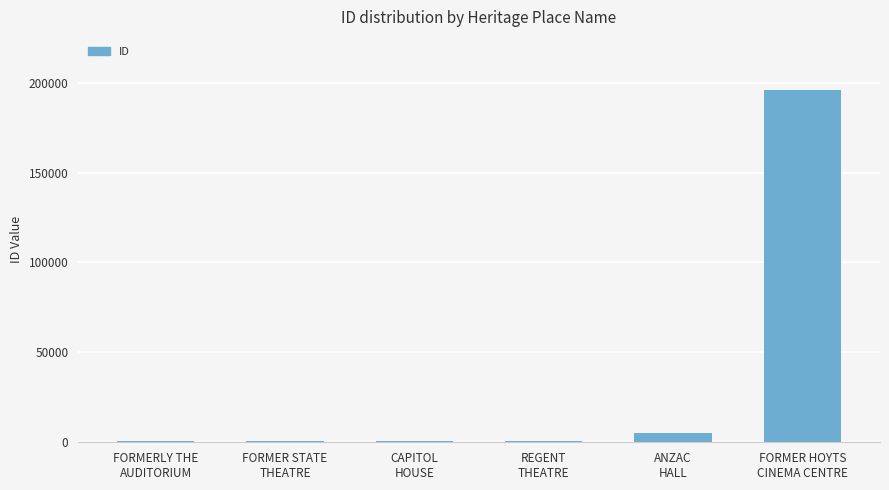

Which label corresponds to the largest value in the chart?

FORMER HOYTS
CINEMA CENTRE